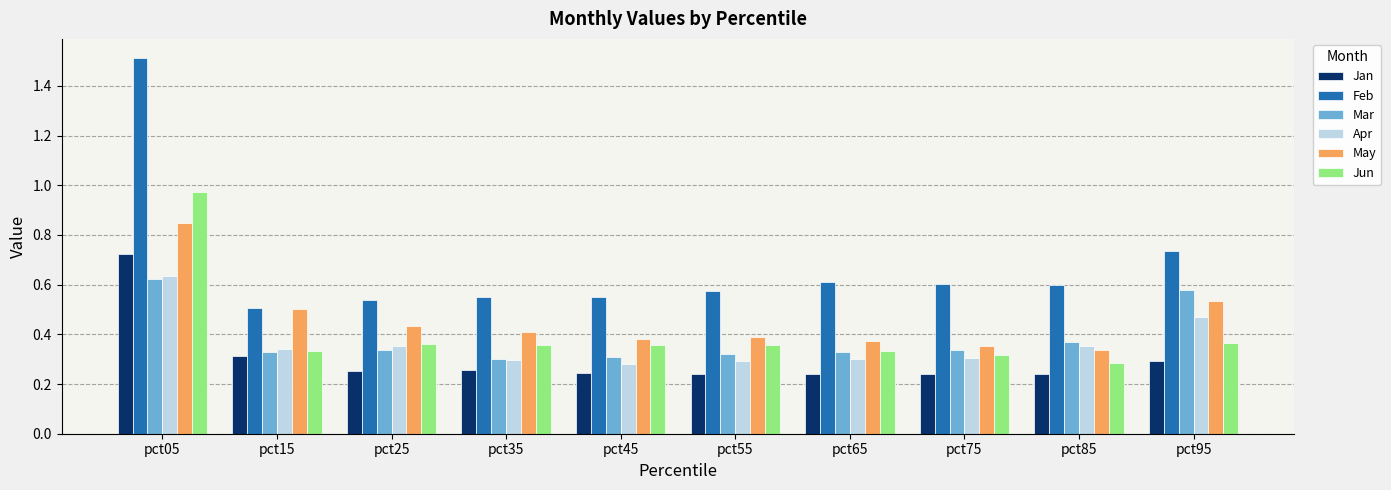

Is the value of May at pct15 greater than the value of Jun at pct55?

Yes